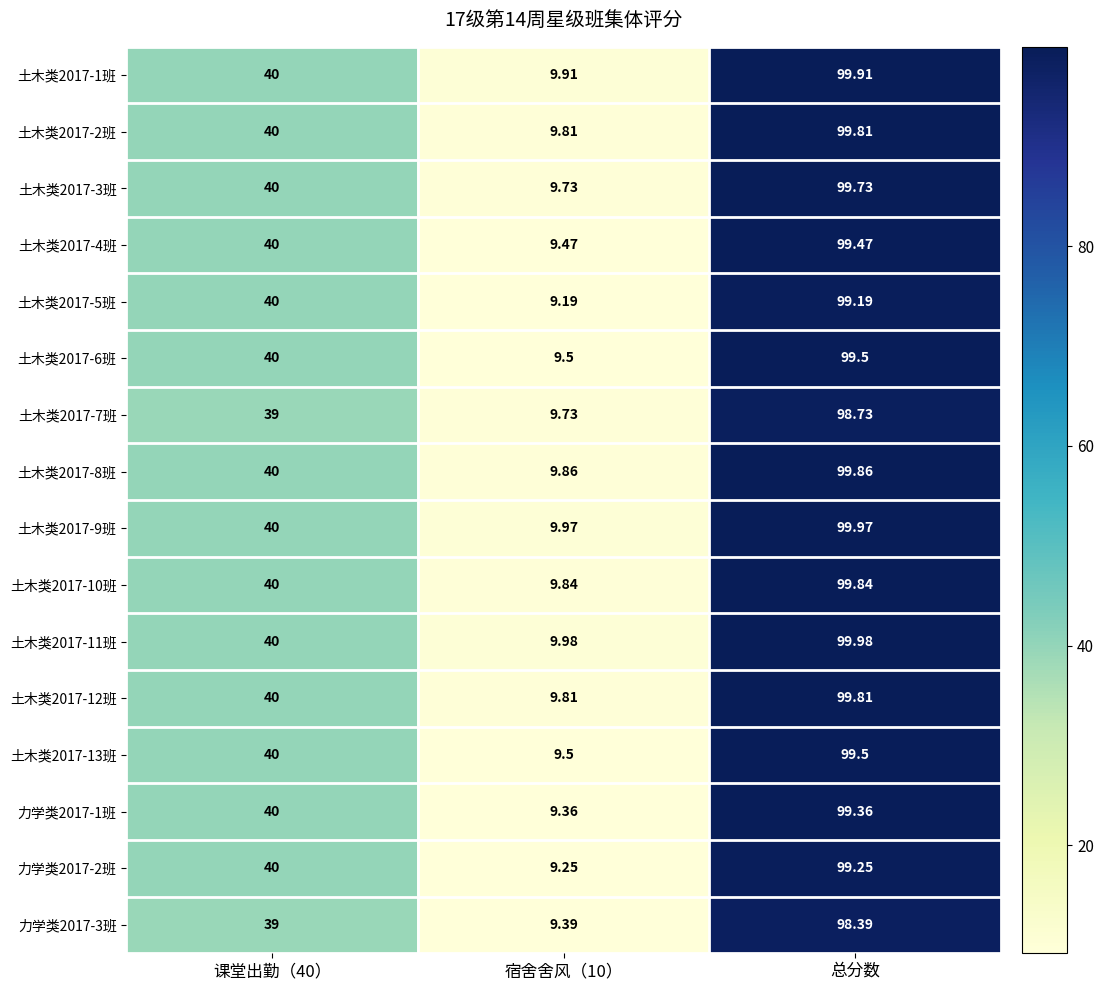

Count the number of categories in the chart.

3